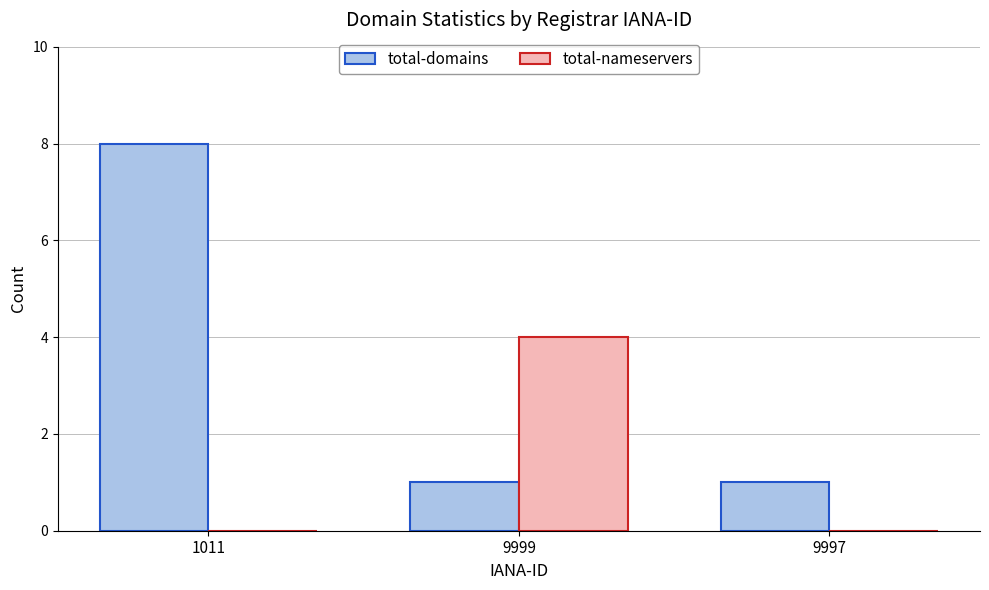

What is the spread (max minus min) of values at 9997?

1